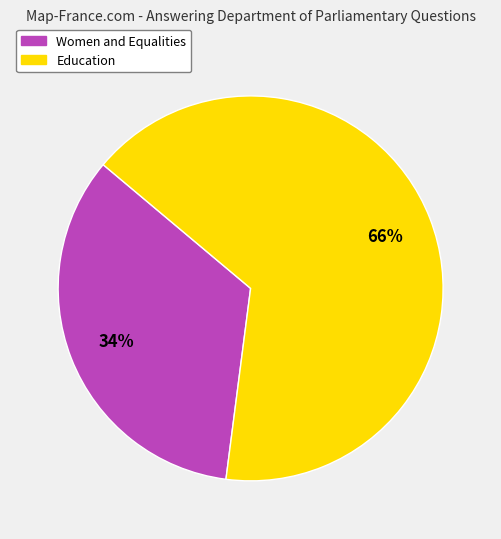

Is the sum of Education and Women and Equalities greater than half?

Yes